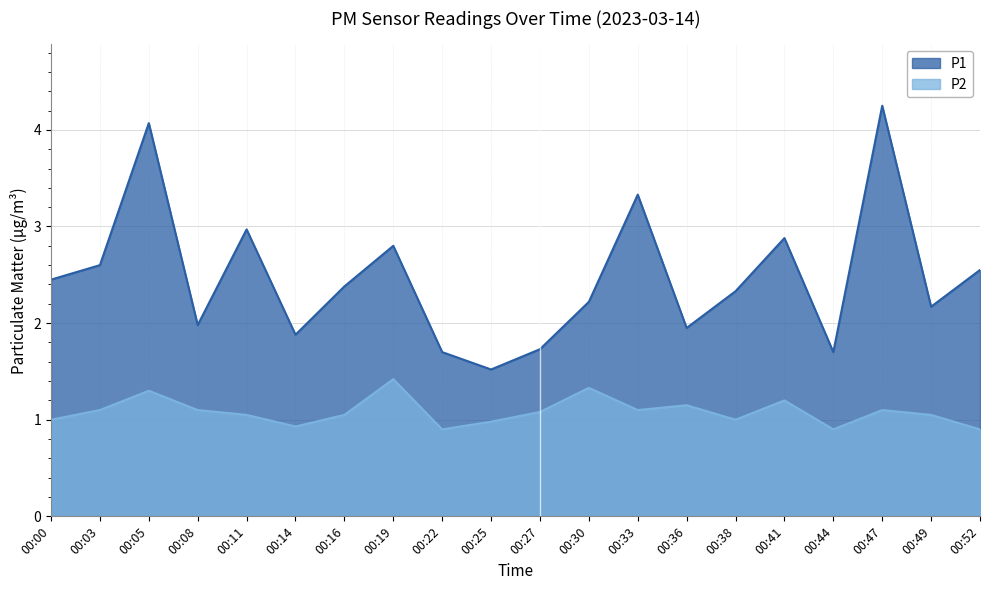

Reading right to left, transcribe all the data shown in this chart.

P1: 2.5	2.2	4.2	1.7	2.9	2.3	1.9	3.3	2.2	1.7	1.5	1.7	2.8	2.4	1.9	3.0	2.0	4.1	2.6	2.5
P2: 0.9	1.1	1.1	0.9	1.2	1.0	1.1	1.1	1.3	1.1	1.0	0.9	1.4	1.1	0.9	1.1	1.1	1.3	1.1	1.0